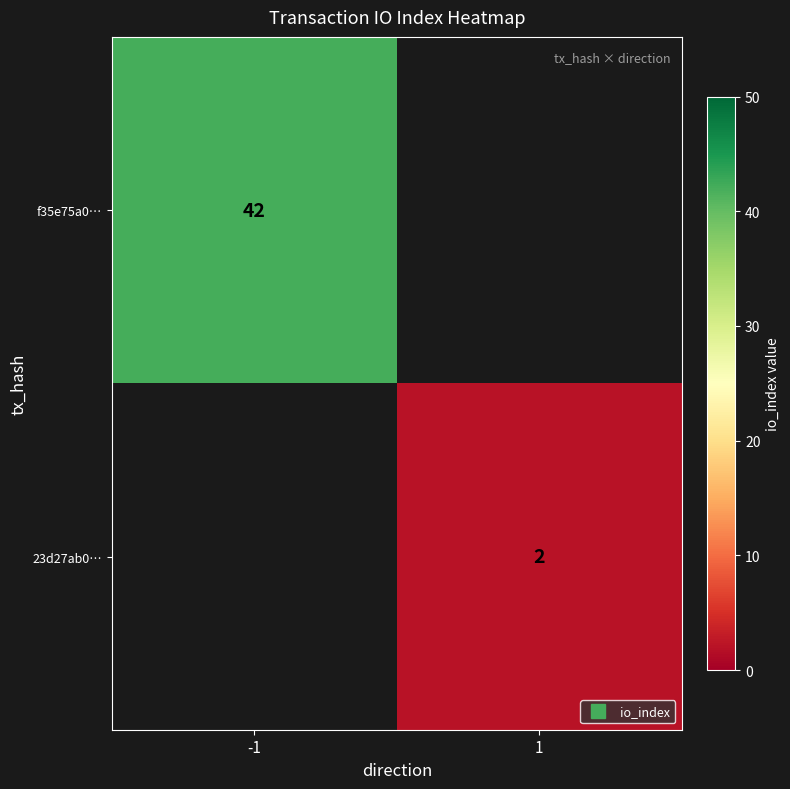

At how many categories does at least one series exceed 13?

1